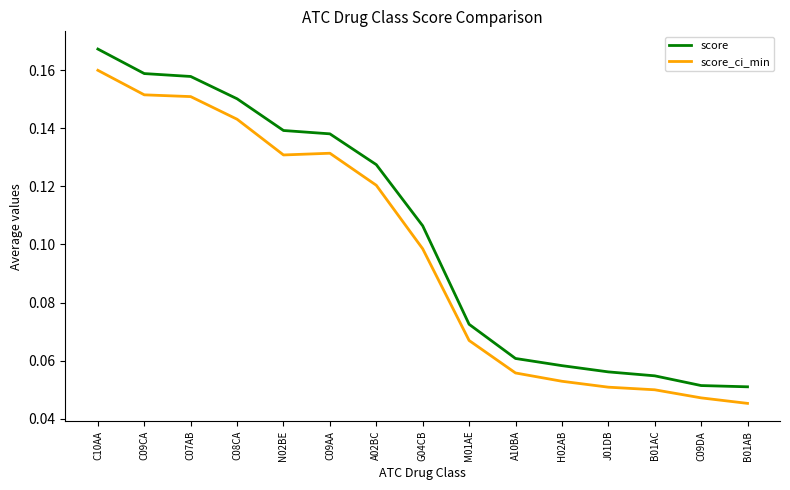

True or false: score and score_ci_min intersect in this chart.

False